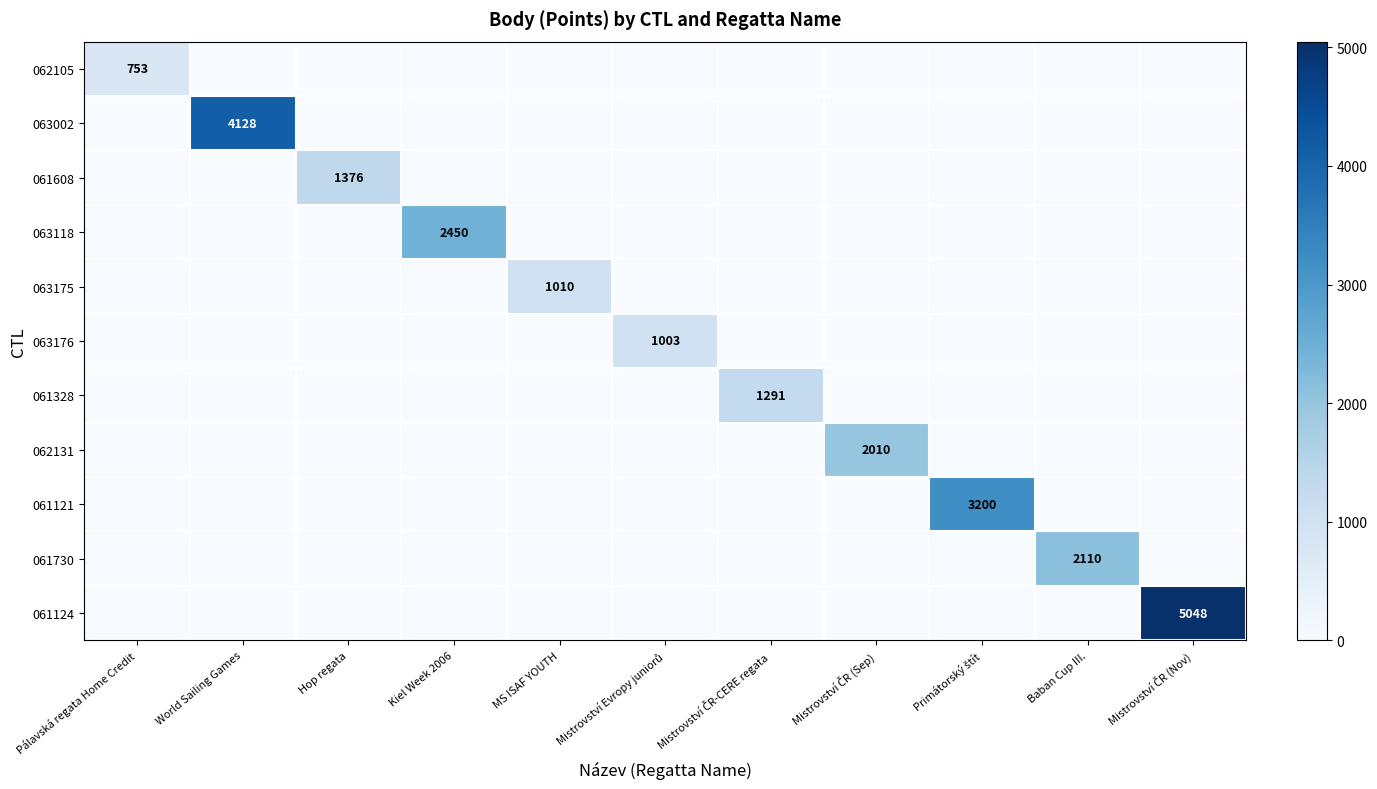

What is the difference between the 061328 values at Mistrovství ČR (Nov) and Mistrovství ČR-CERE regata?

1291